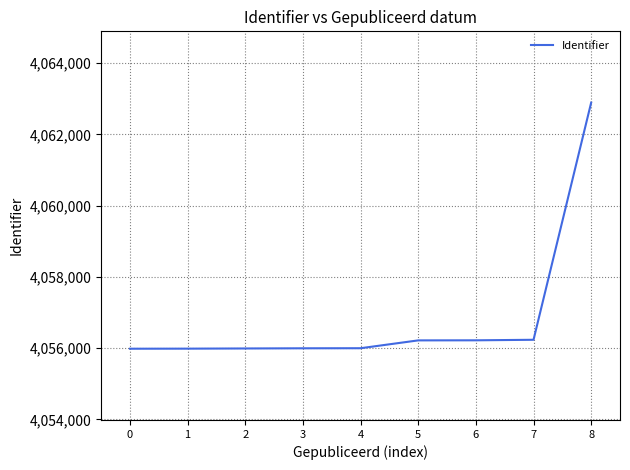

Is this an area chart (filled region under the line)?

No